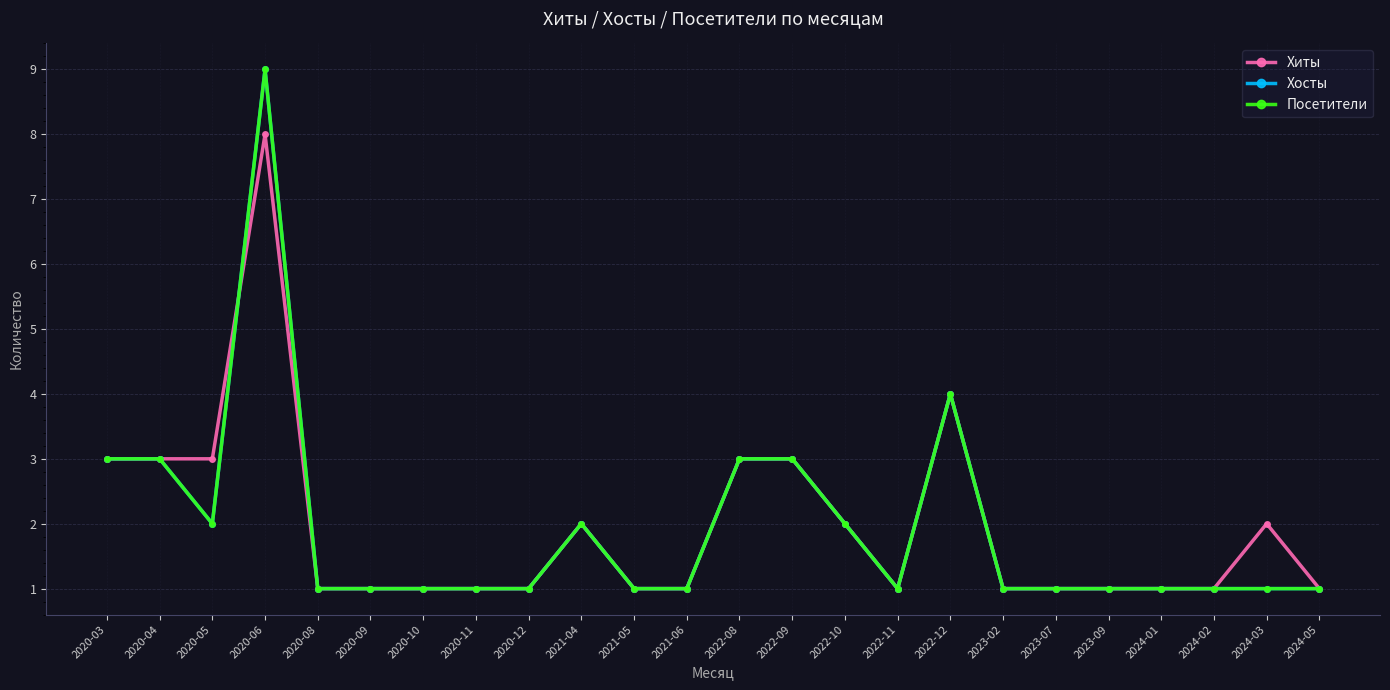

What is the sum of the Хосты values at 2022-11 and 2023-02?

2